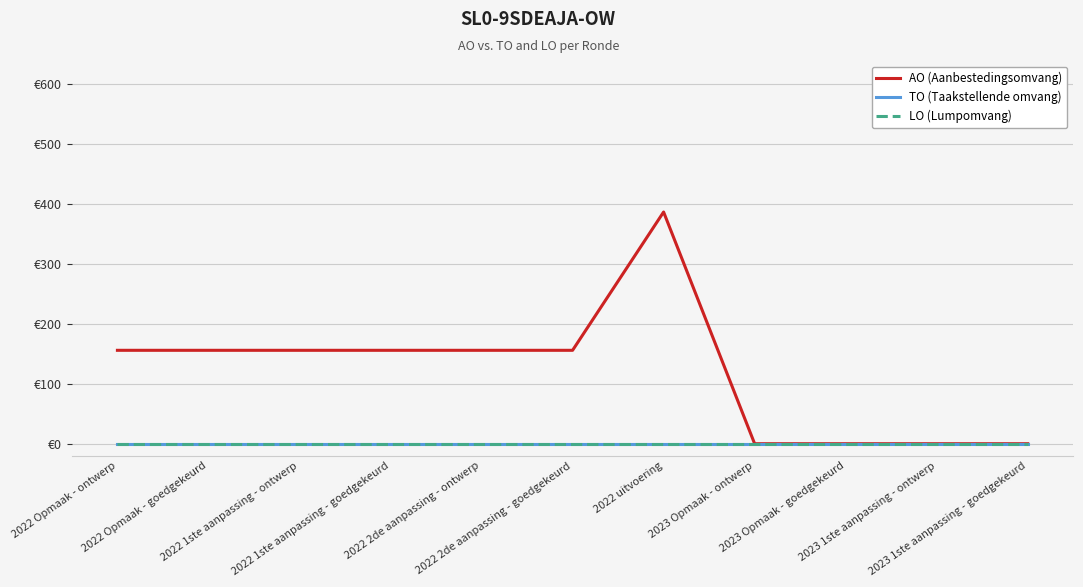

True or false: AO (Aanbestedingsomvang) and TO (Taakstellende omvang) intersect in this chart.

False